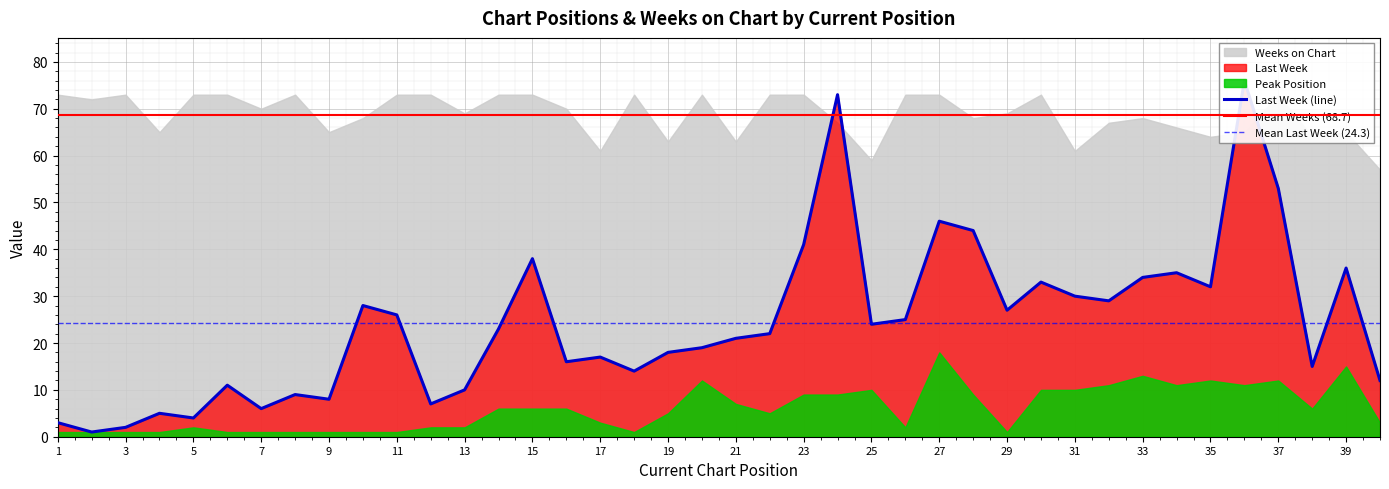

True or false: Weeks on Chart and Peak Position cross at least once.

False